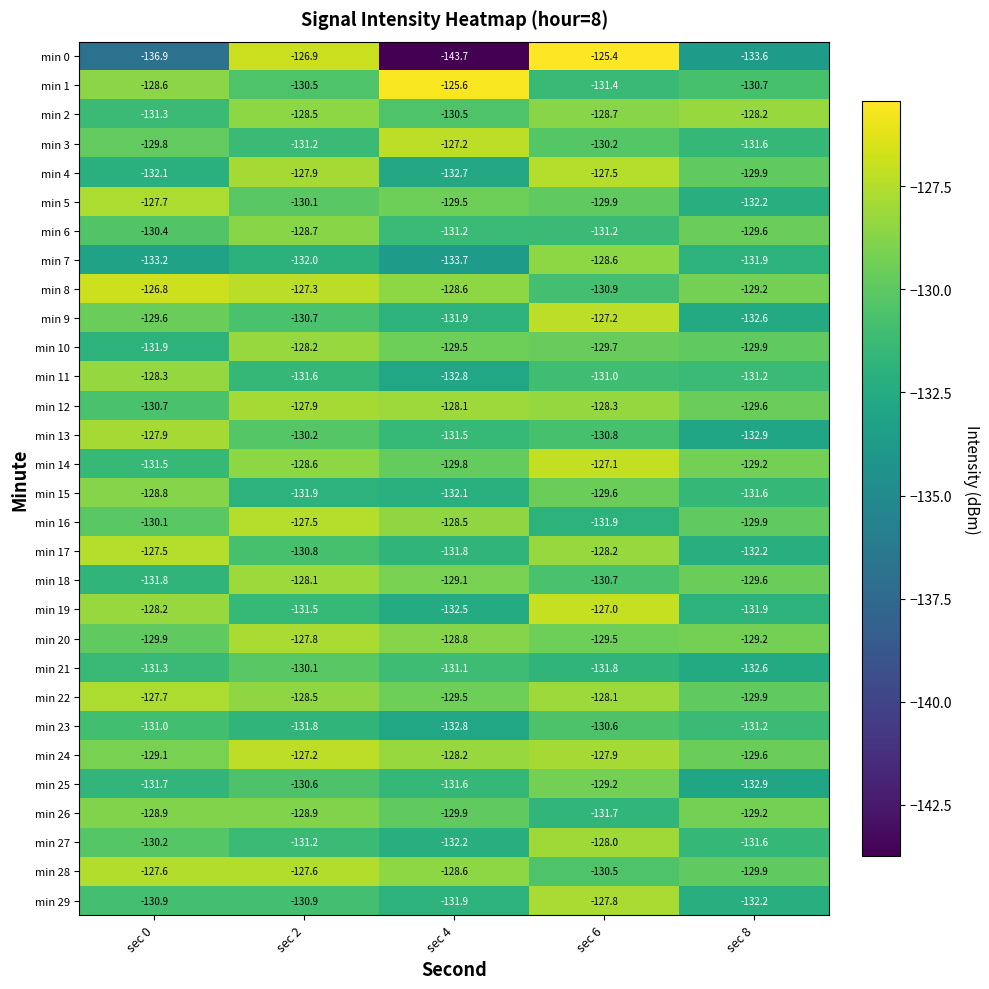

At which category does the chart reach its minimum across all series?

sec 4